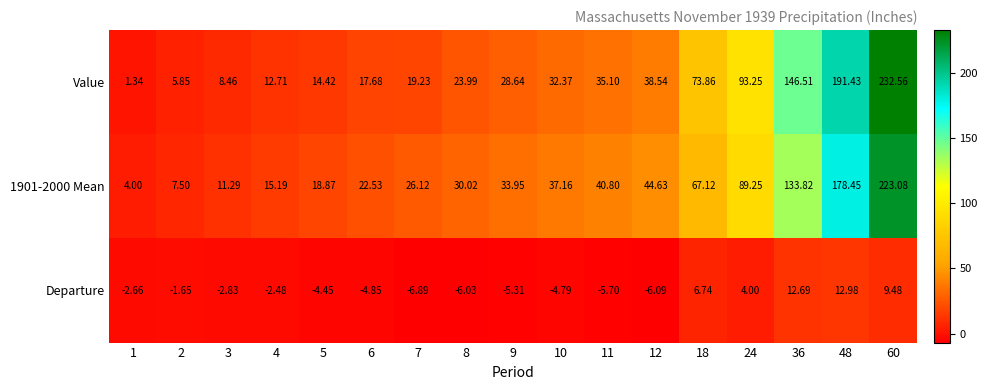

Is the value of Departure at 36 greater than the value of Value at 18?

No